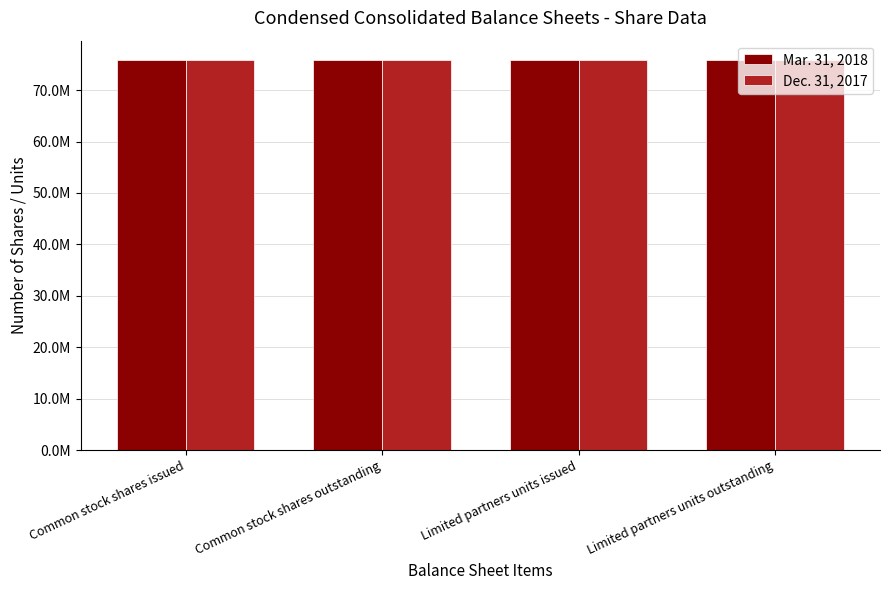

What are all the series names shown in the legend?

Mar. 31, 2018, Dec. 31, 2017